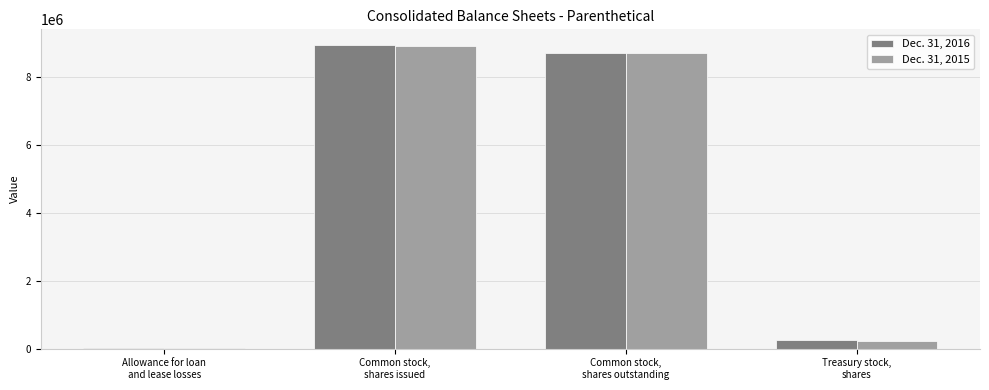

What is the maximum value shown in the chart?

8959239